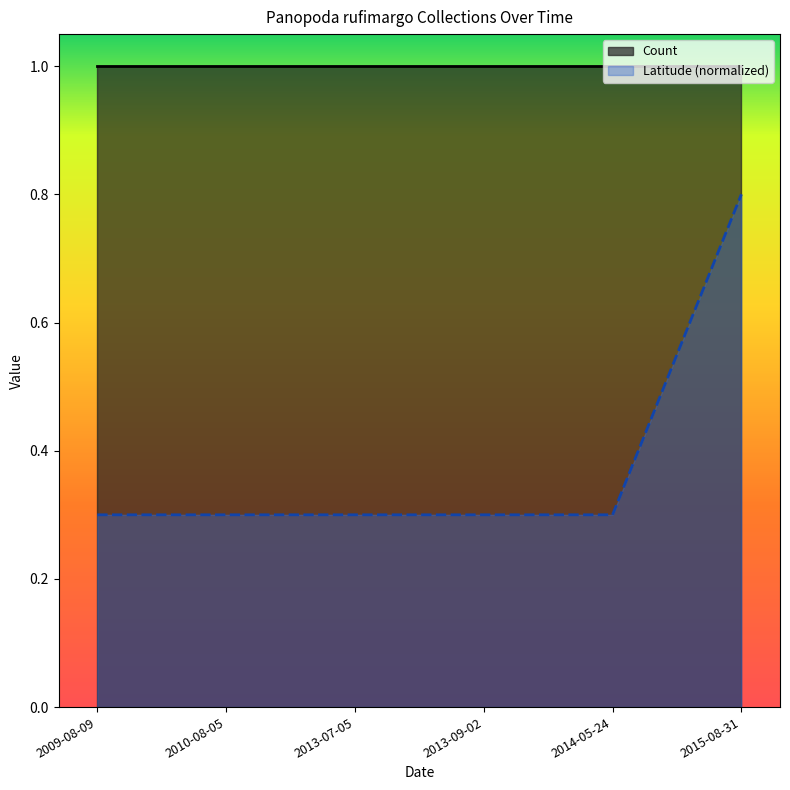

What is the label of the 2nd point from the left?

2010-08-05